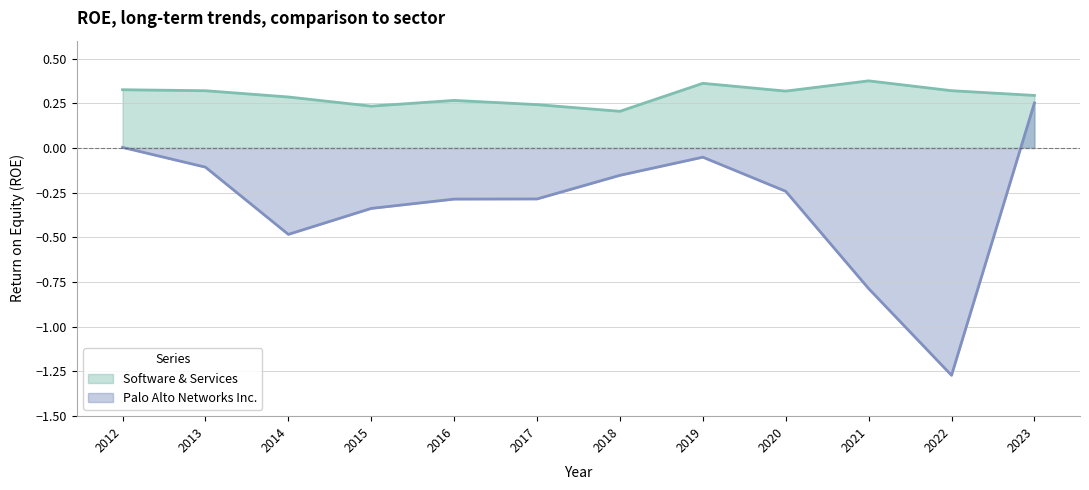

The value of Palo Alto Networks Inc. at 2012 is 0.0. True or false?

True